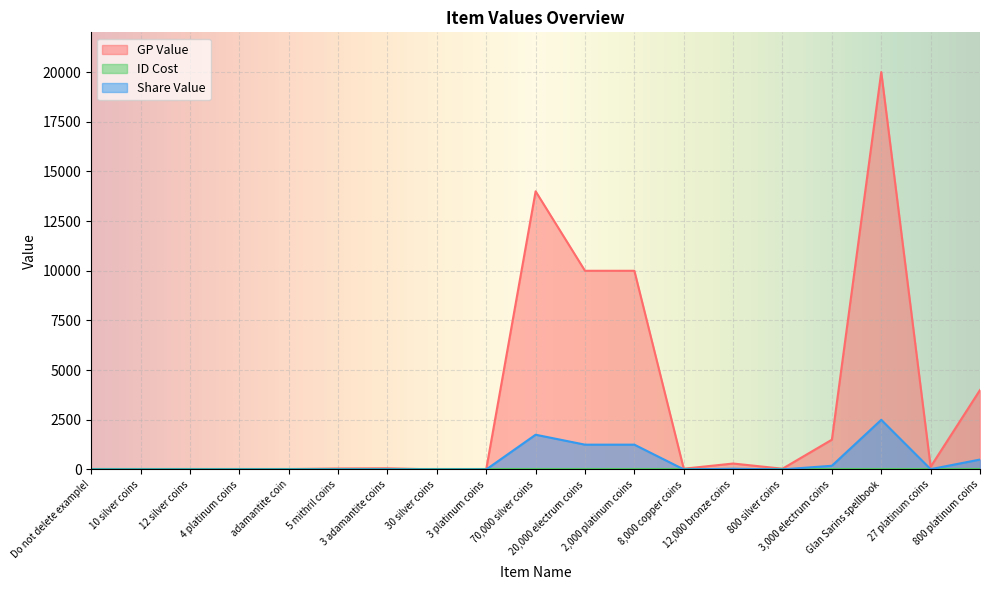

Which series has the widest spread of values?

GP Value